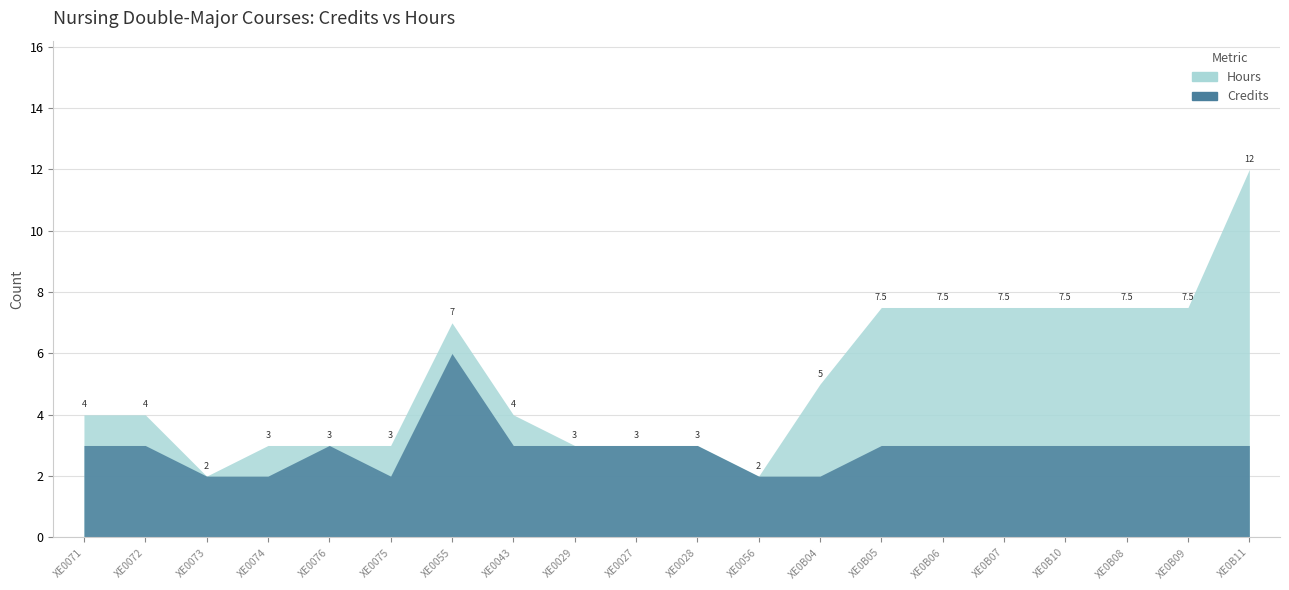

Where does the Hours series first go above 4?

XE0055